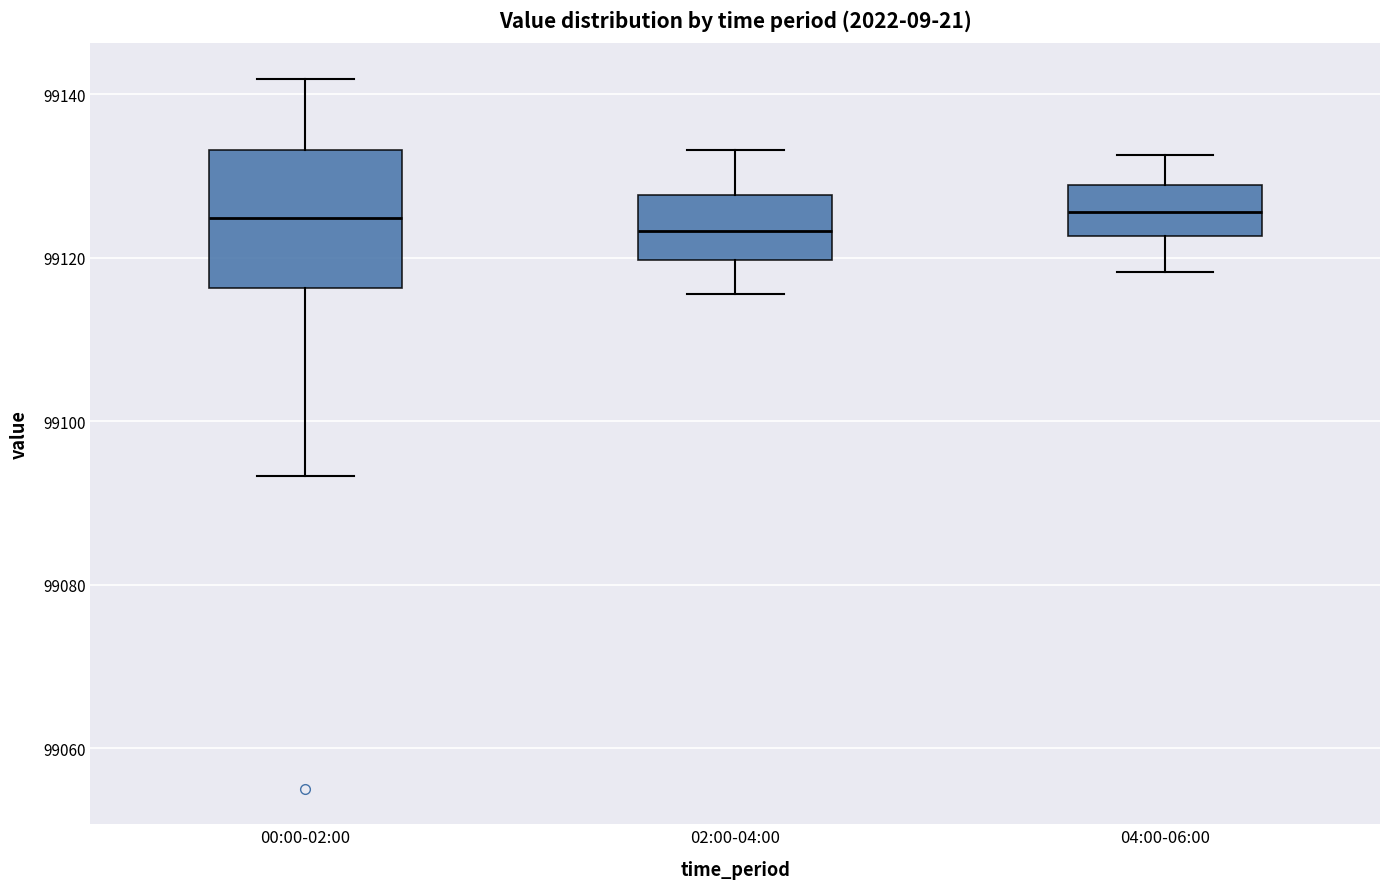

Reading left to right, read every box against the y-axis: the position of its median line, the range the box covers, and the ends of its whiskers. The values are not printed on the chart, so give them approximately, as read against the axis.

00:00-02:00: median 99124, box 99116 to 99134, whiskers 99094 to 99142
02:00-04:00: median 99124, box 99120 to 99128, whiskers 99116 to 99134
04:00-06:00: median 99126, box 99122 to 99128, whiskers 99118 to 99132